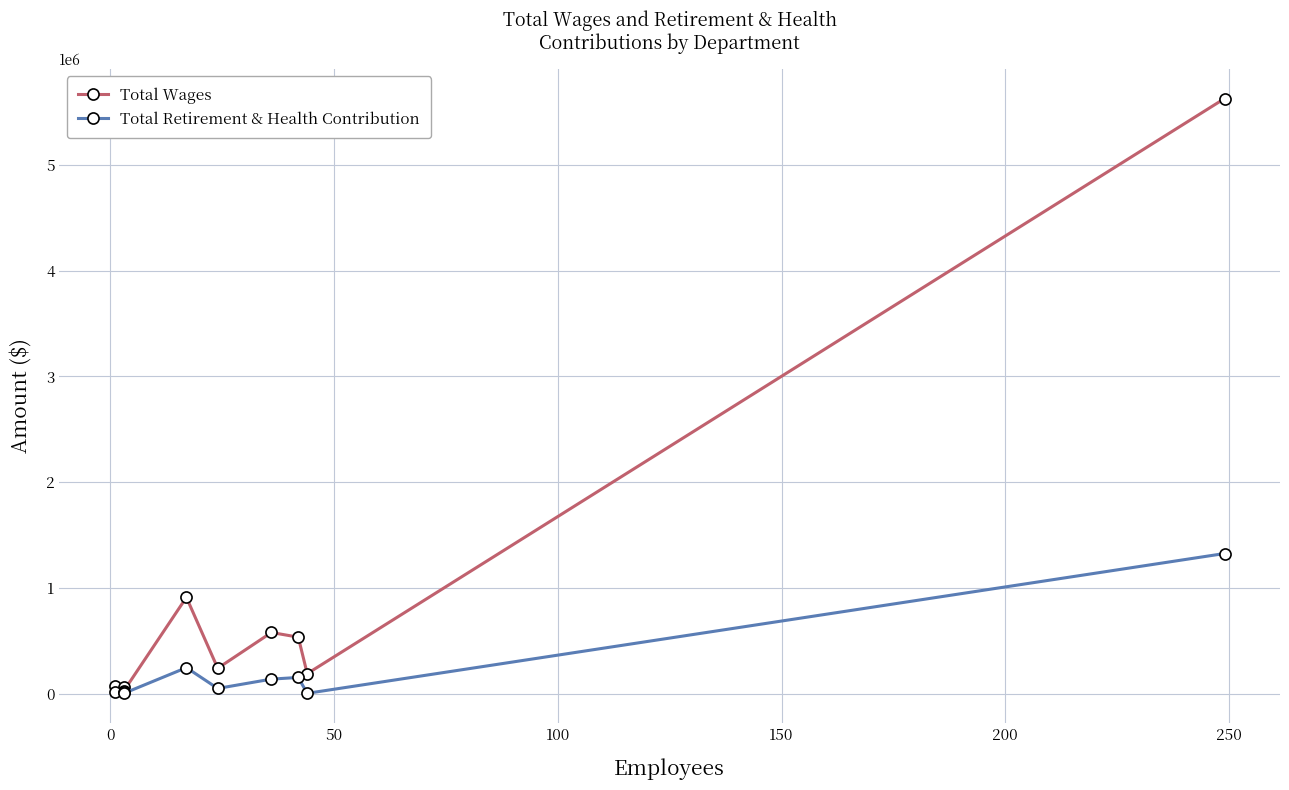

Is the value of Total Retirement & Health Contribution at 200 greater than the value of Total Wages at −50?

Yes